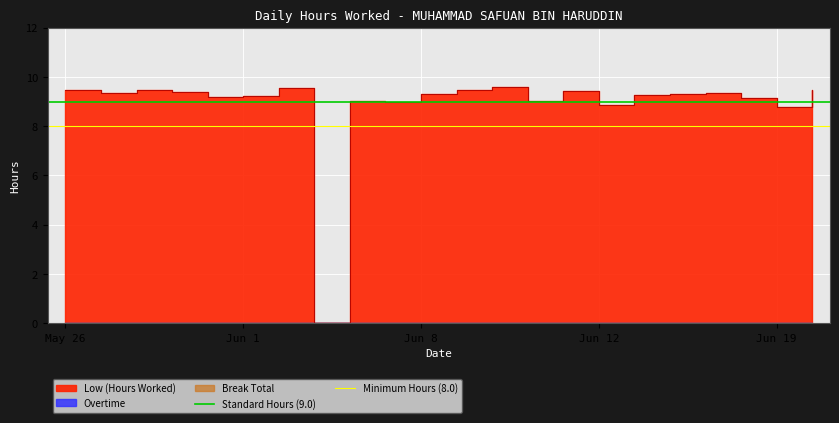

How many lines are shown in the chart?

2